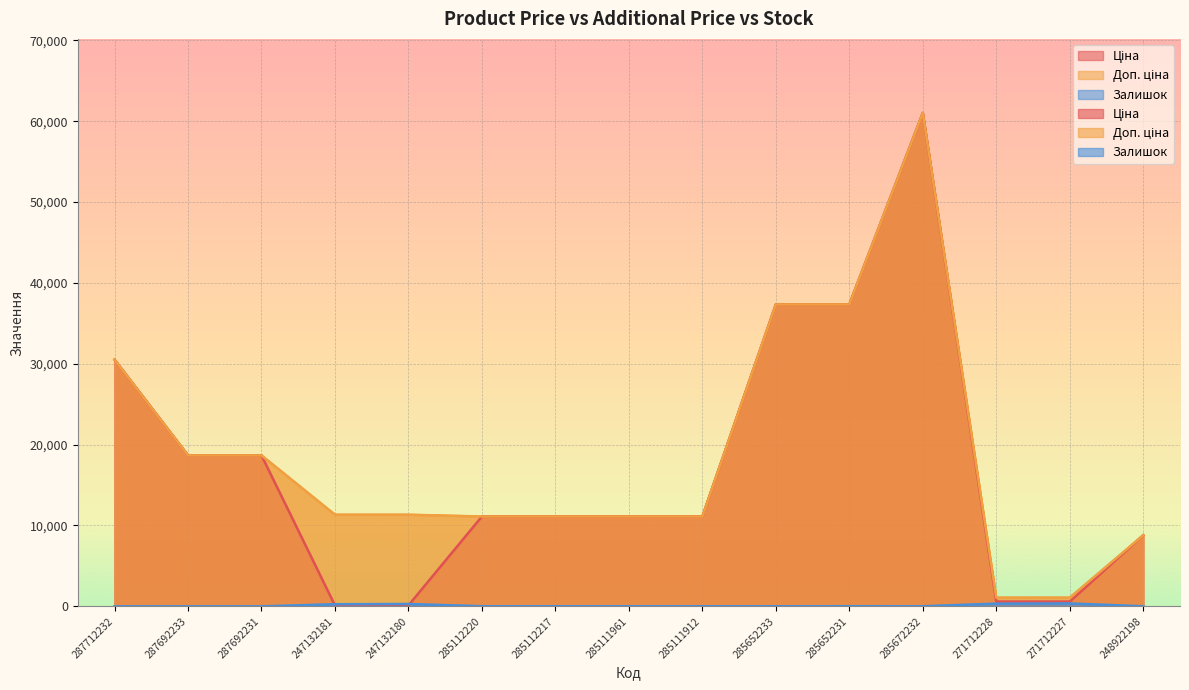

Which label corresponds to the smallest value in the chart?

287712232